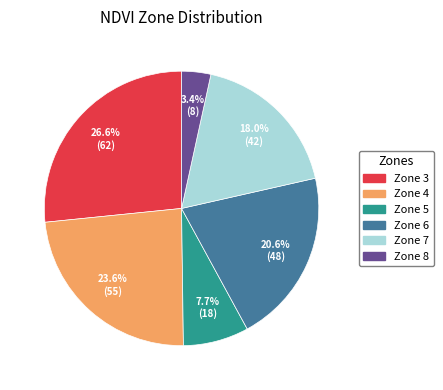

Is there a majority slice in this chart?

No